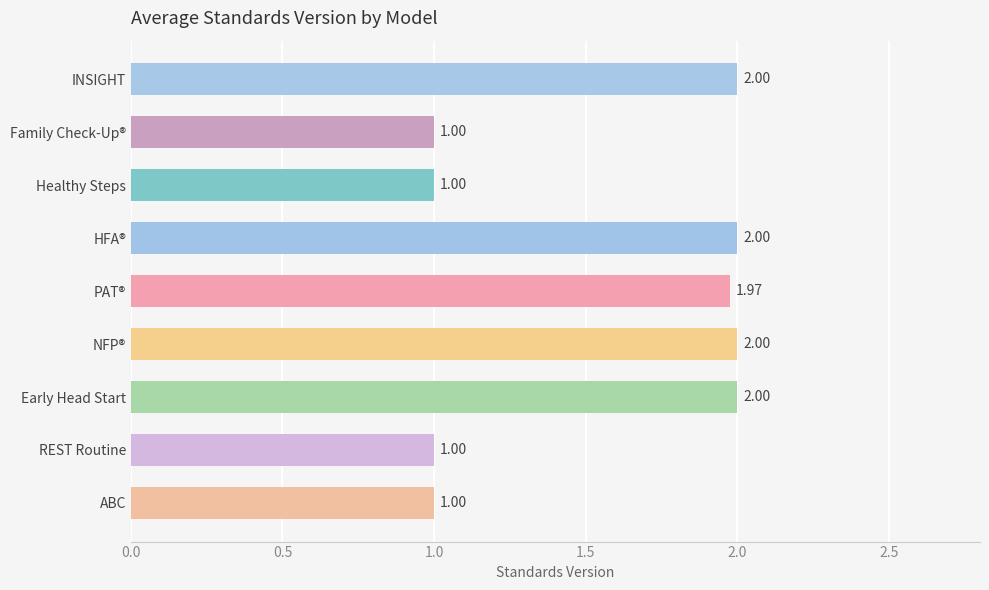

What is the label of the 3rd bar from the top?

Healthy Steps